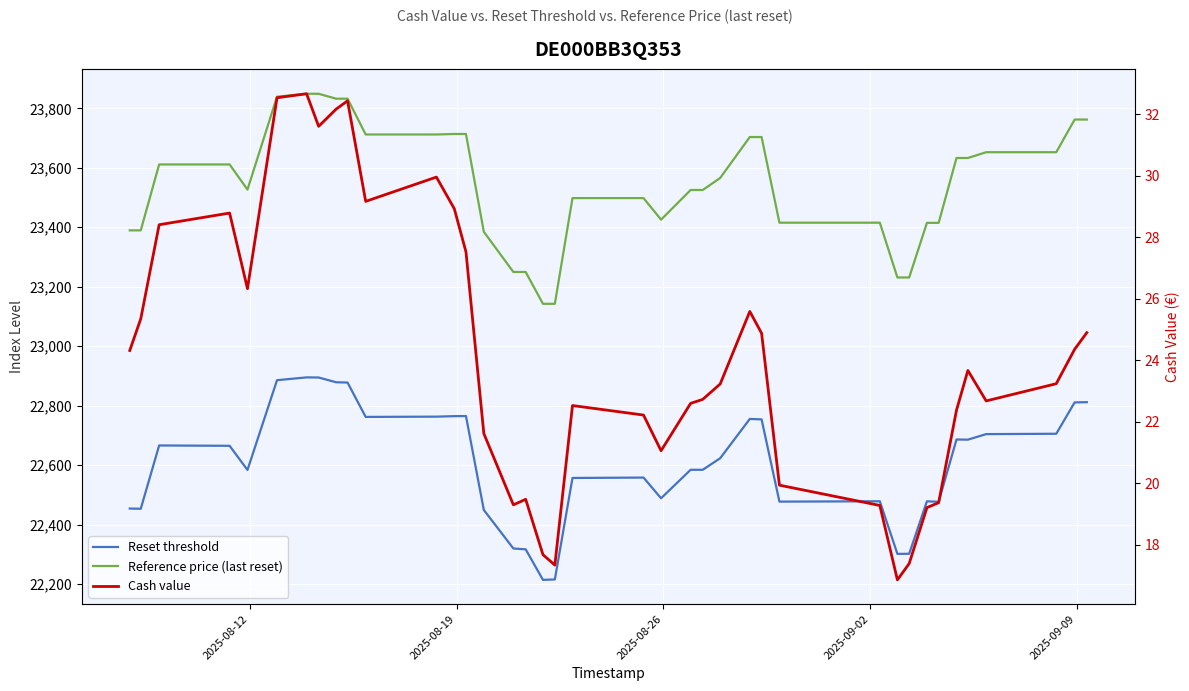

What is the difference between the maximum and minimum values in the Reset threshold series?

681.0